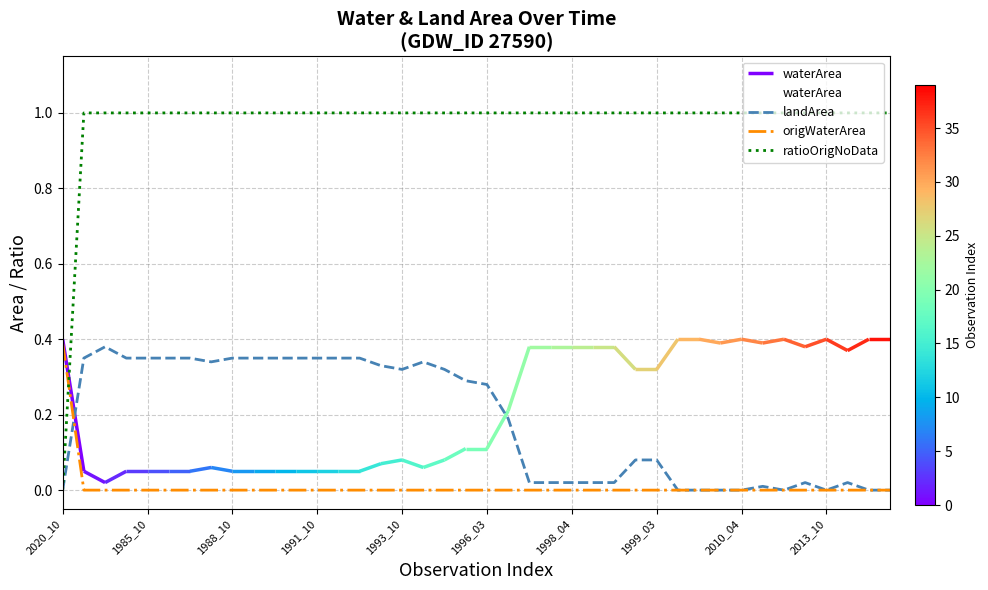

True or false: waterArea has more than 1 interior local peaks.

True